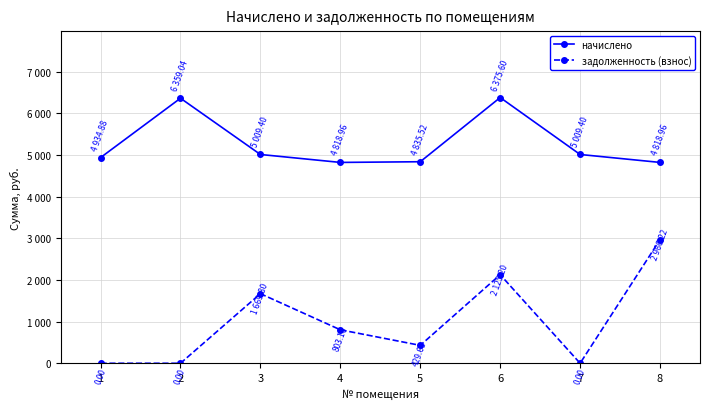

What are all the series names shown in the legend?

начислено, задолженность (взнос)